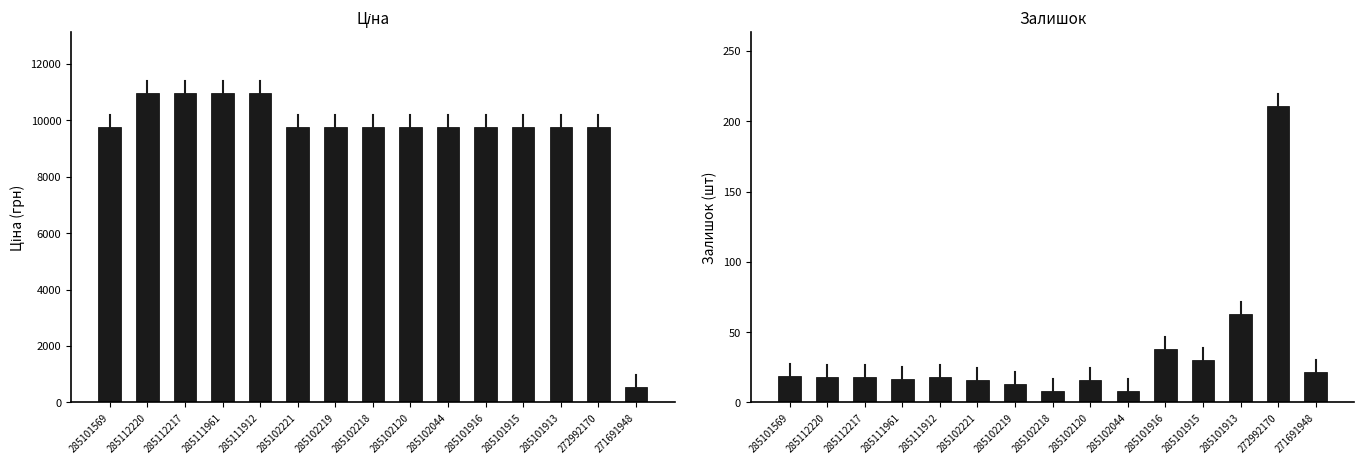

What is the average value of the Залишок series?

34.3